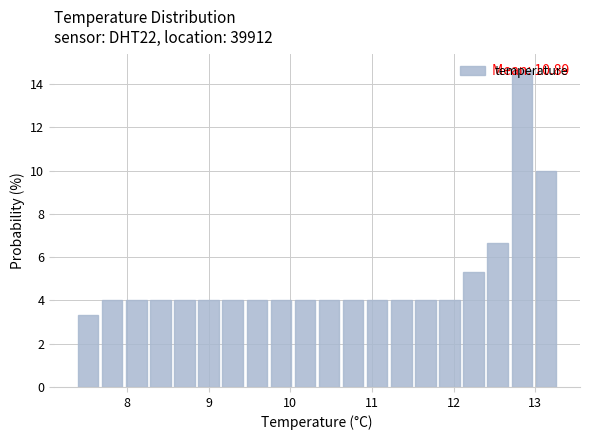

Read against the x-axis, roughly where is the centre of the tallest bar?

12.8